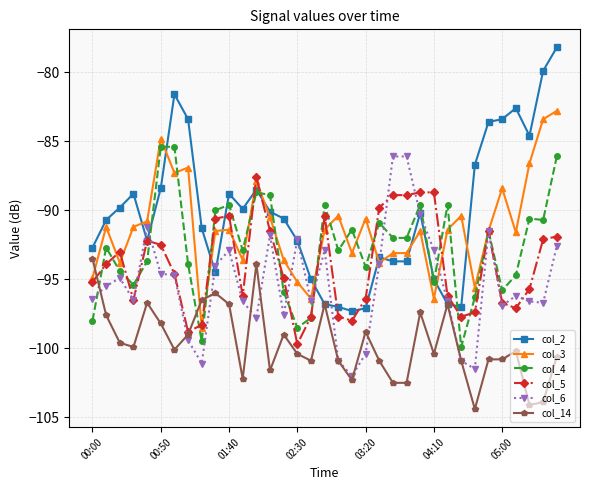

What is the smallest value displayed?

-104.4